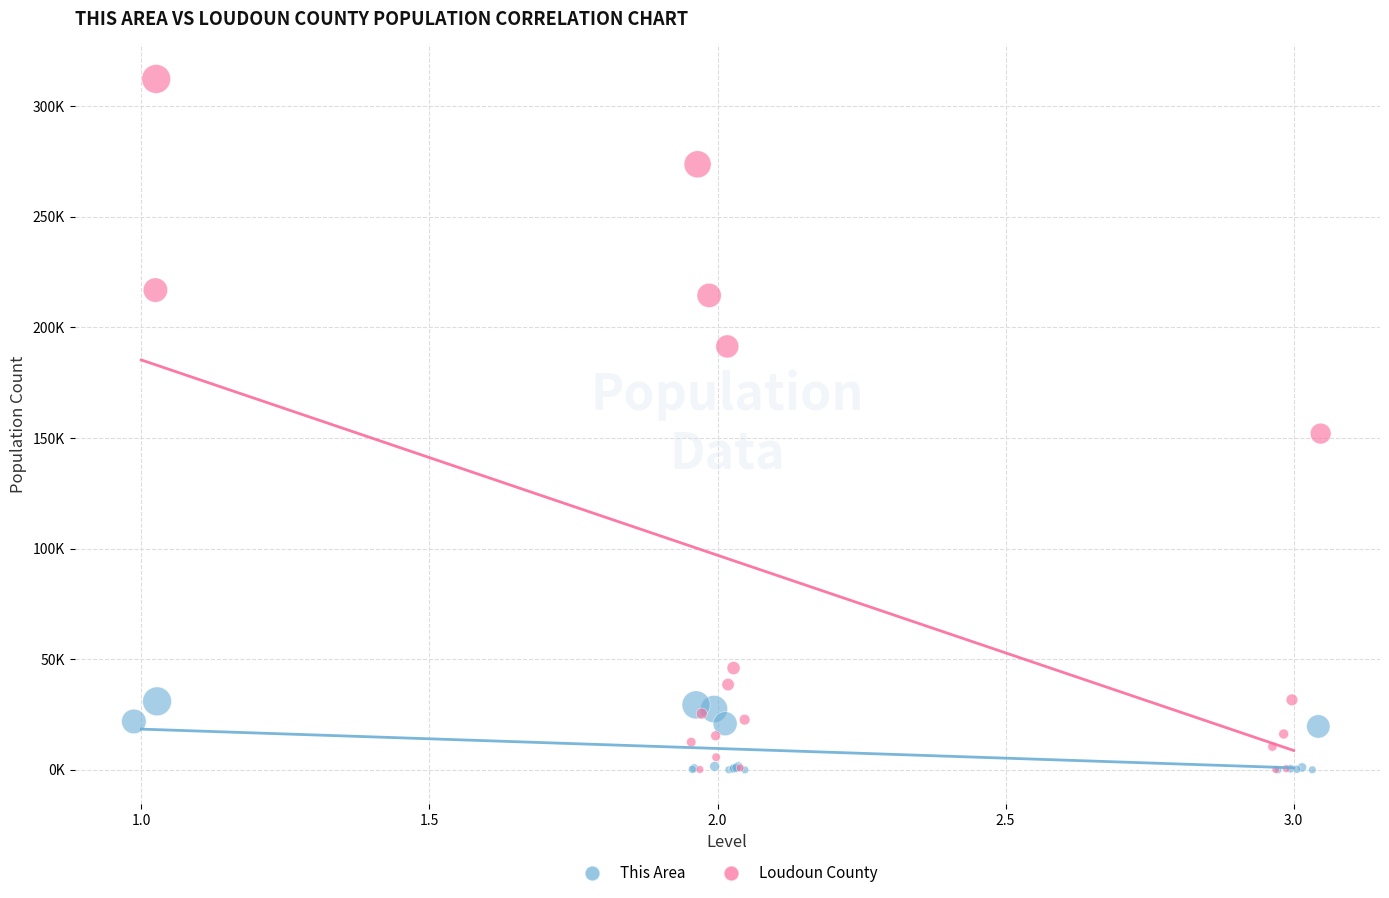

Which series has the widest spread of Y values?

Loudoun County